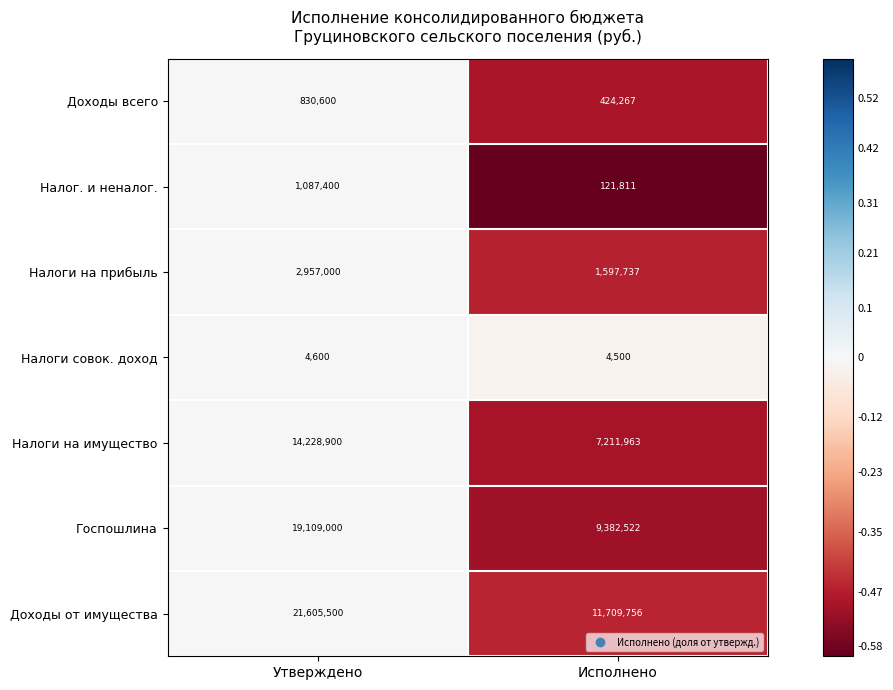

Is it true that Налог. и неналог. equals 38753 at Исполнено?

False